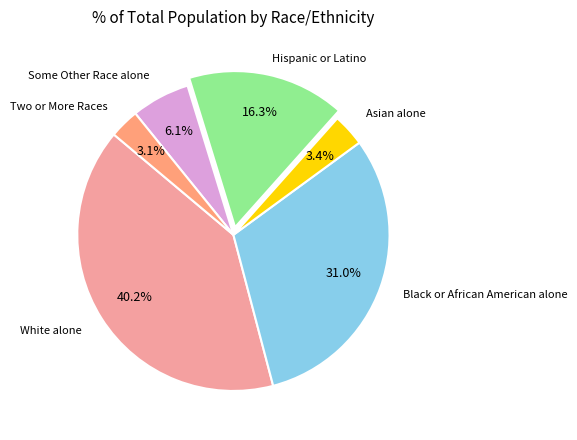

Rank the categories by value from highest to lowest.

White alone, Black or African American alone, Hispanic or Latino, Some Other Race alone, Asian alone, Two or More Races